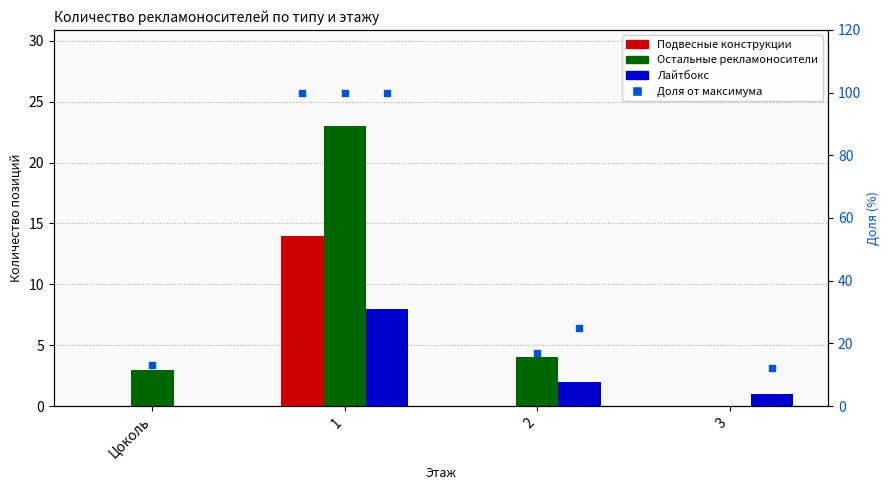

At which category is the sum across all series the highest?

1